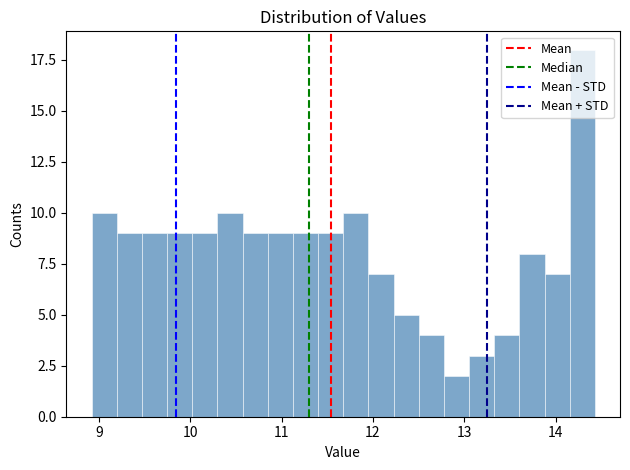

Read against the x-axis, roughly where is the centre of the tallest bar?

14.3